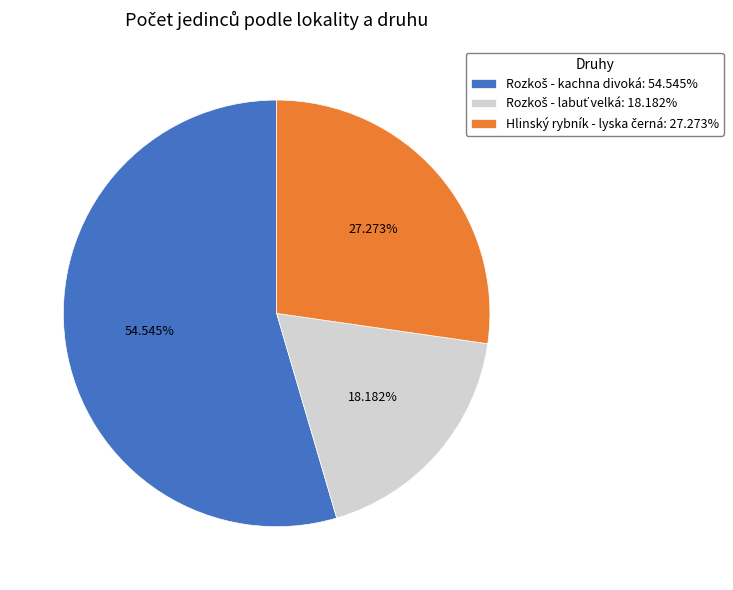

Is there any slice that represents more than half of the pie?

Yes